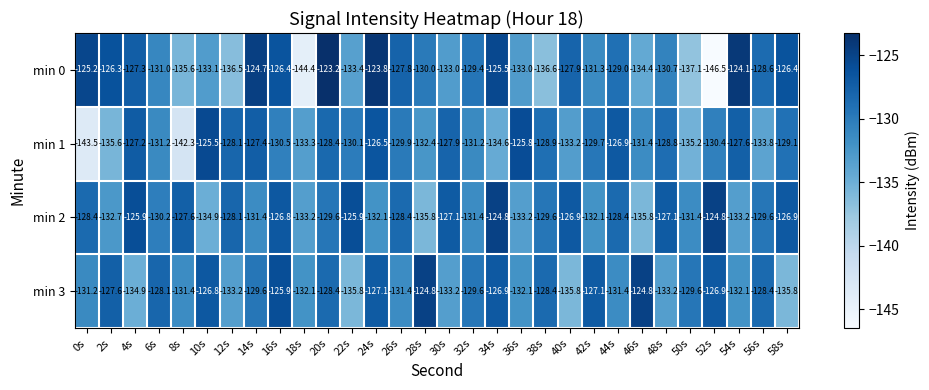

What is the sum of all min 0 values?

-3922.2